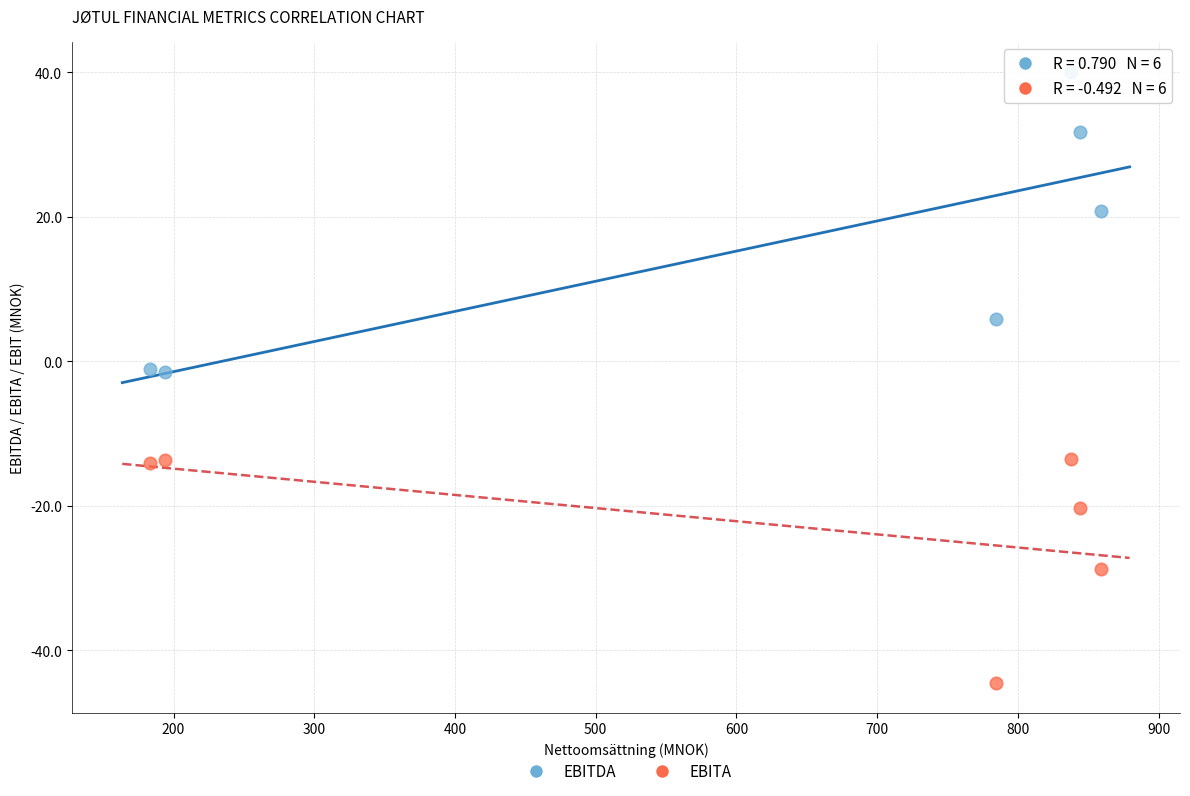

Which series reaches the minimum Y coordinate?

EBITA